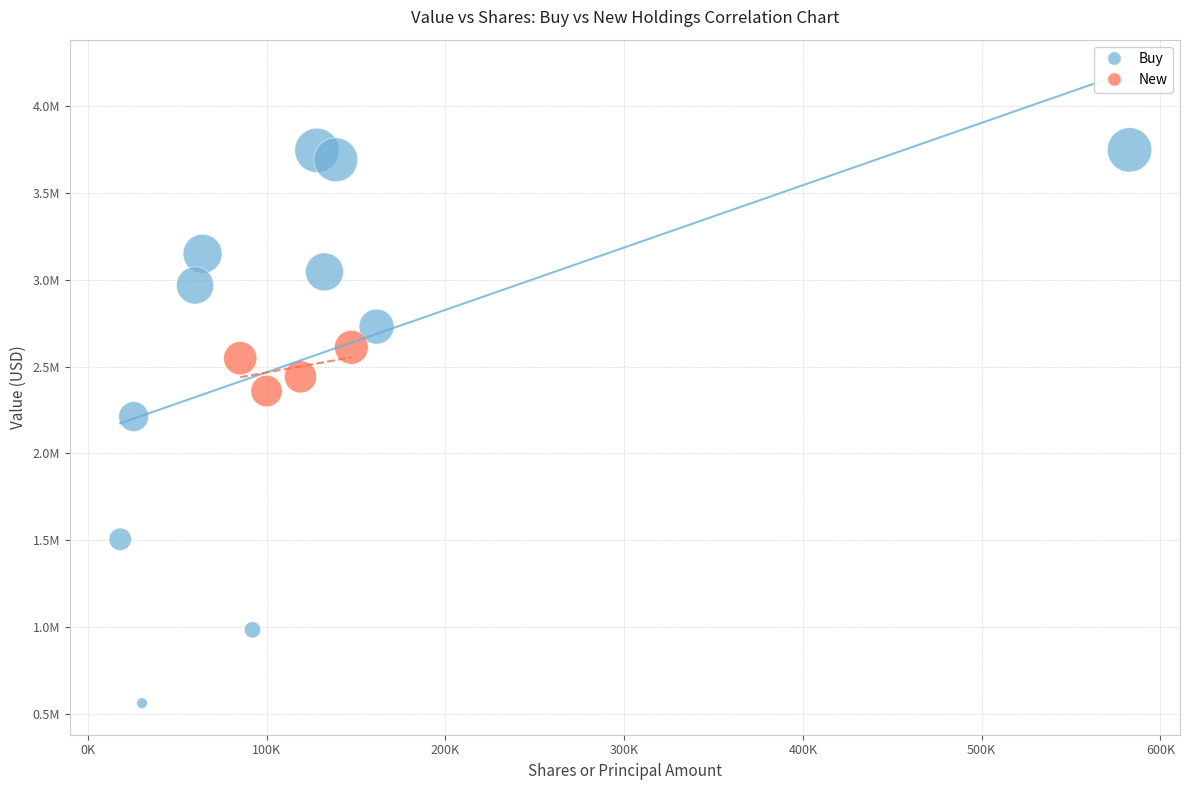

Which series contains the lowest Y value?

Buy